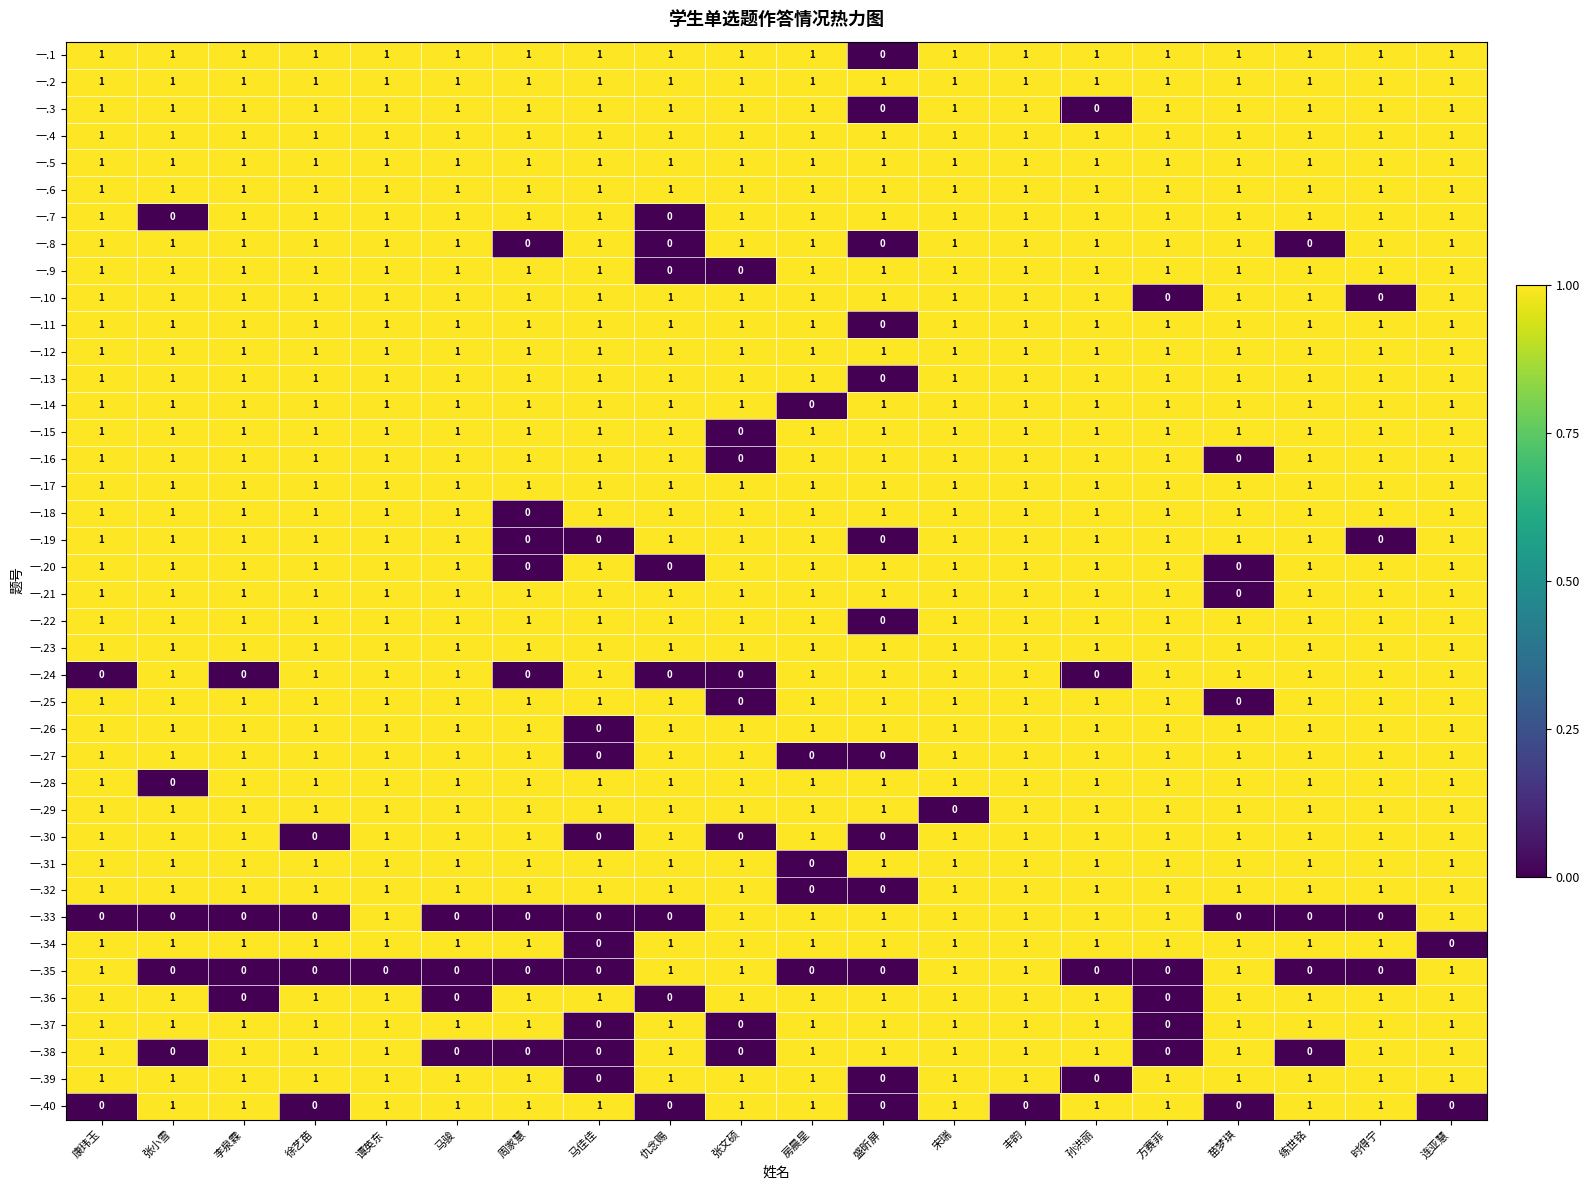

At how many categories does at least one series exceed 0?

20